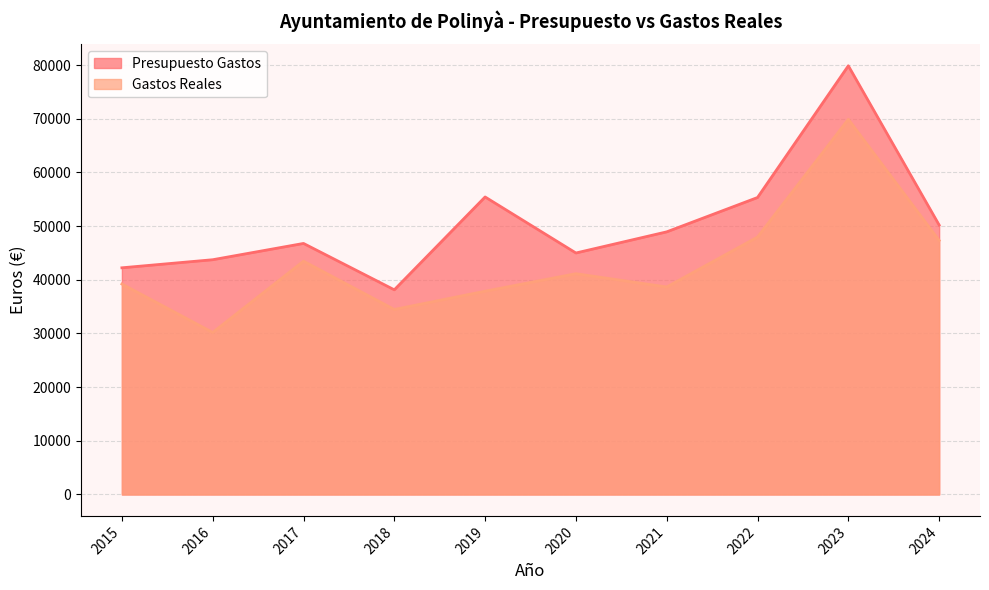

True or false: Presupuesto Gastos has more than 2 points higher than both neighbors.

True